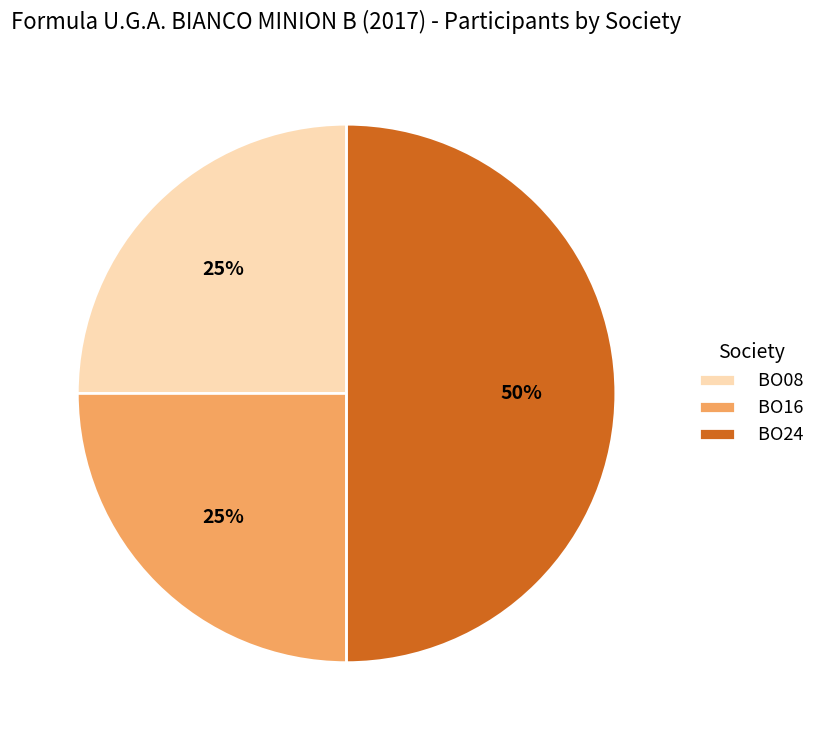

Is it true that BO24 is 50% of the pie?

True